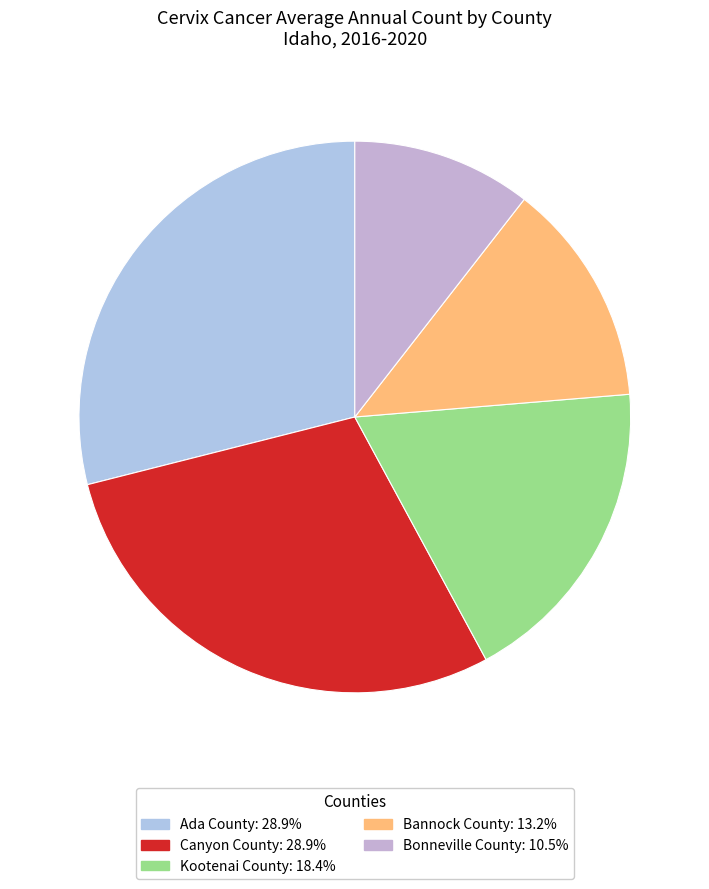

How many slices are in this pie chart?

5